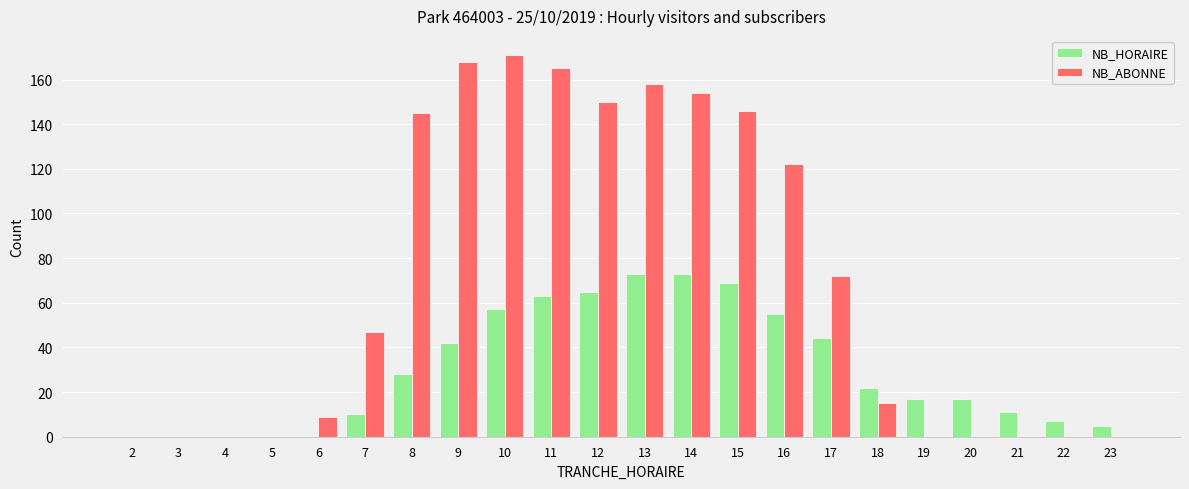

Between 4 and 12, which series saw the biggest shift?

NB_ABONNE